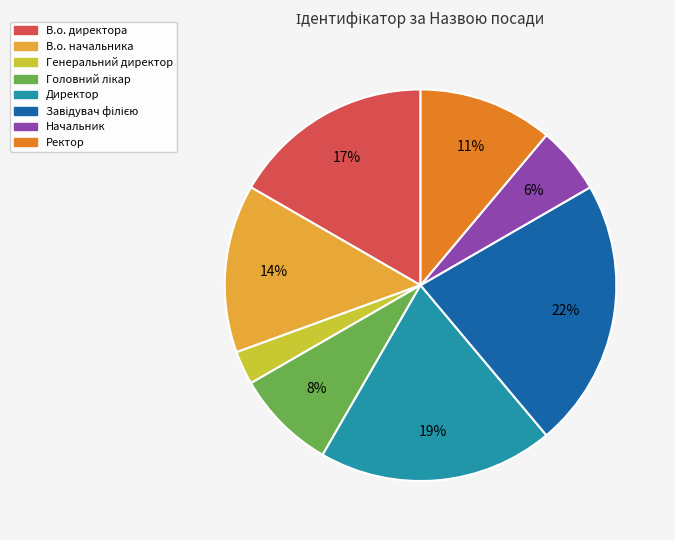

Count the number of slices in the pie.

8